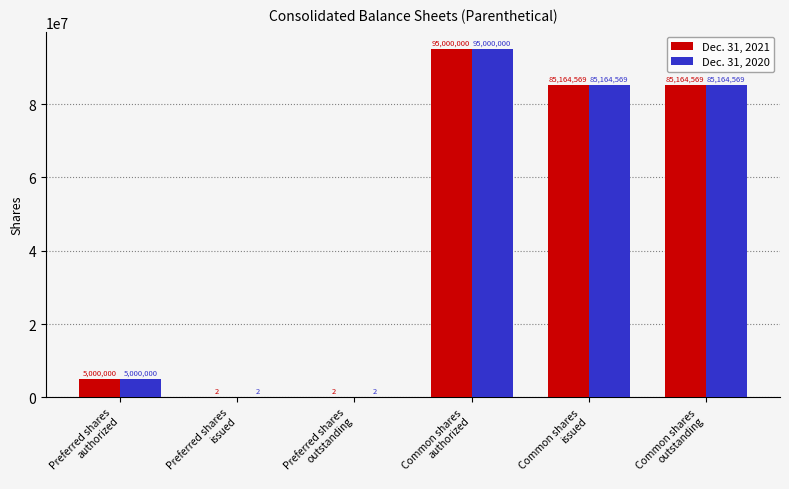

How many groups of bars are there?

6